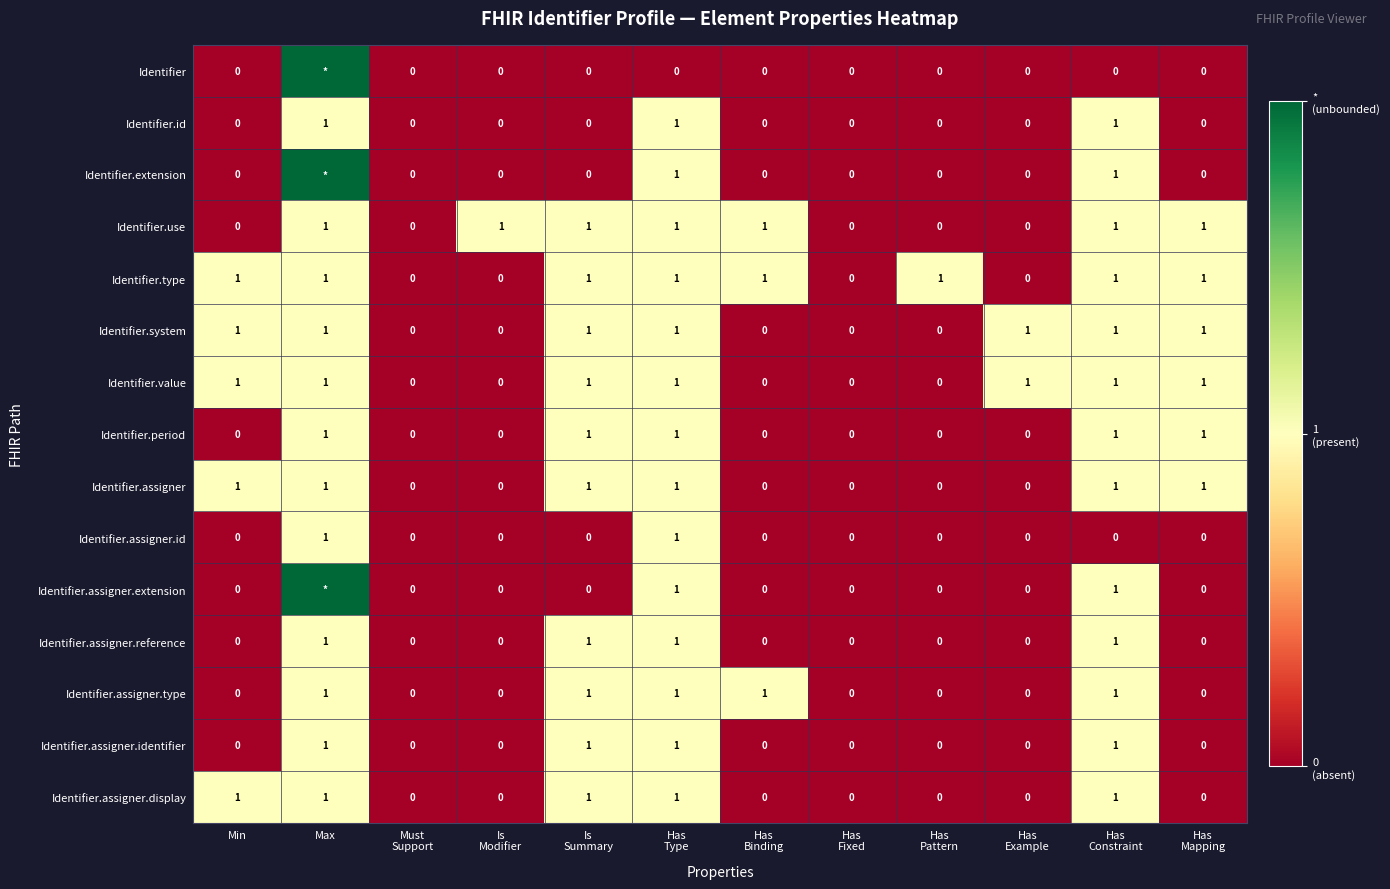

What is the sum of all Identifier.system values?

7